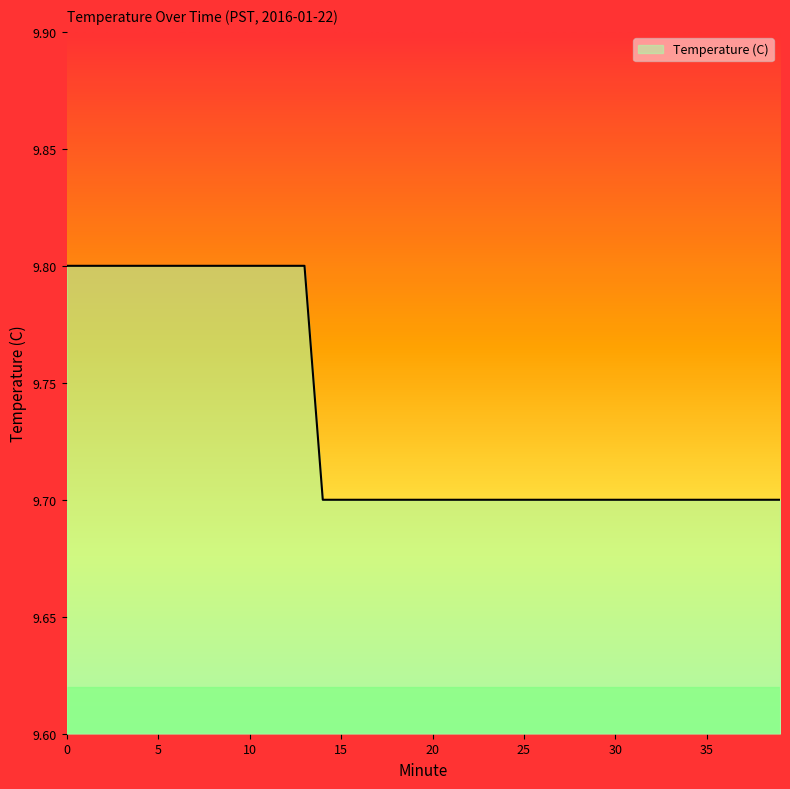

What is the greatest value displayed?

9.8